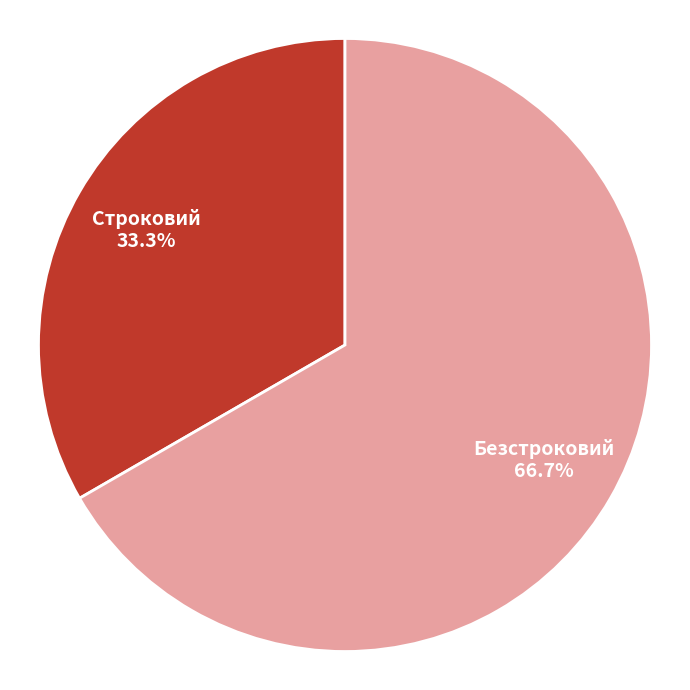

Combined, what portion of the pie is Строковий and Безстроковий?

100.0%